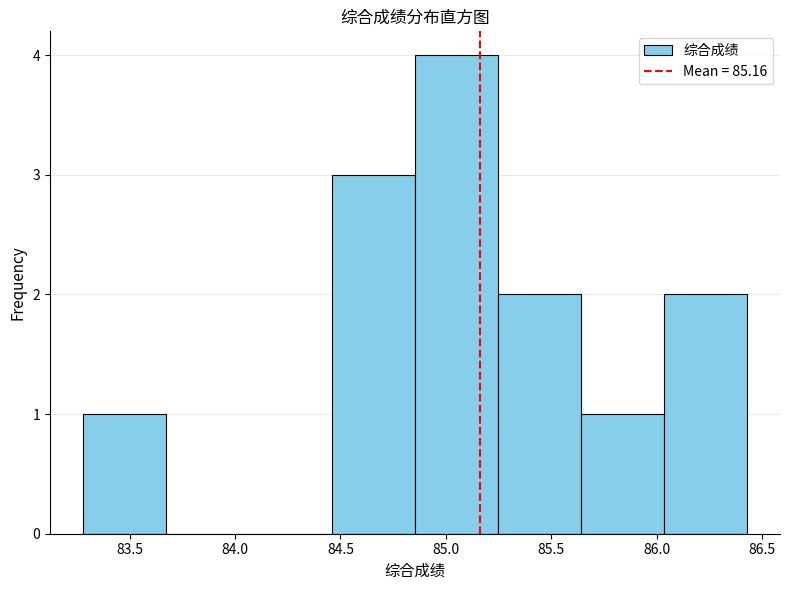

Reading left to right, list every bar in this chart as the range it spans on the x-axis followed by its height. Neither the bar edges nor the heights are printed on the chart, so give them approximately, as read against the axes.

83.30 to 83.65: 1
83.65 to 84.05: 0
84.05 to 84.45: 0
84.45 to 84.85: 3
84.85 to 85.25: 4
85.25 to 85.65: 2
85.65 to 86.05: 1
86.05 to 86.45: 2